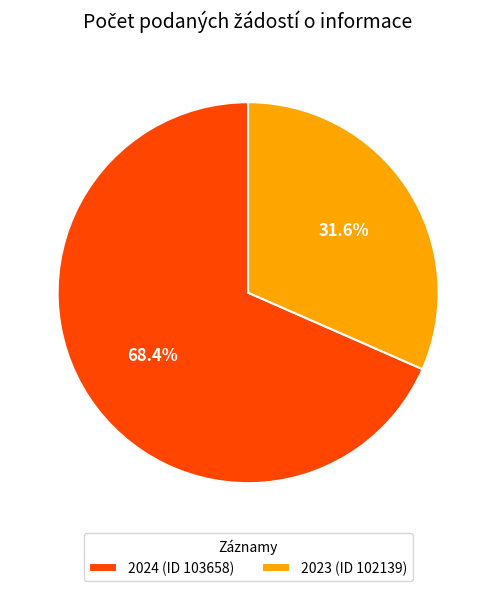

The 2024 (ID 103658) slice represents 68% of the pie. True or false?

True